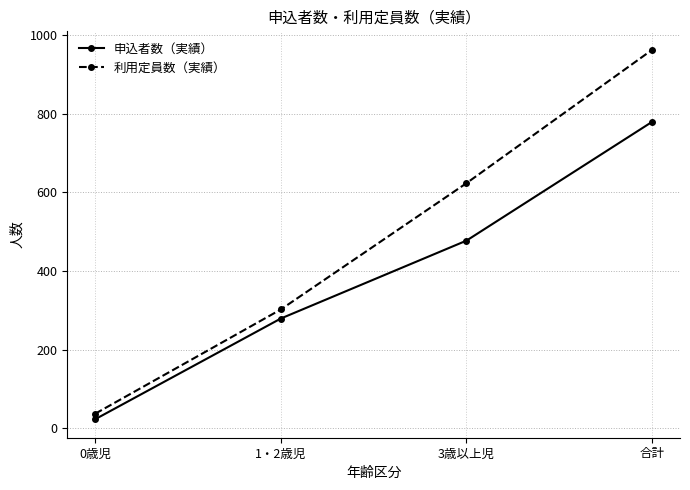

List the labels in order of 申込者数（実績） value, smallest first.

0歳児, 1・2歳児, 3歳以上児, 合計